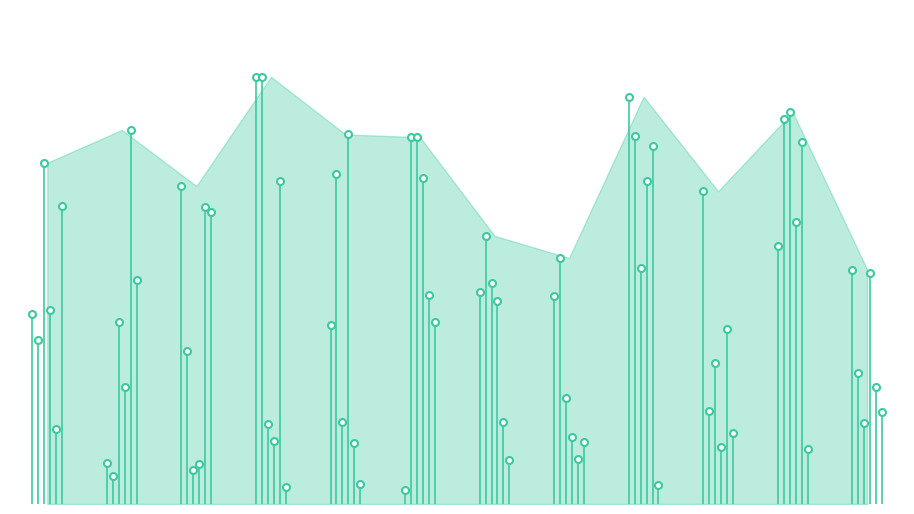

Where is the first local minimum for PC5?

3